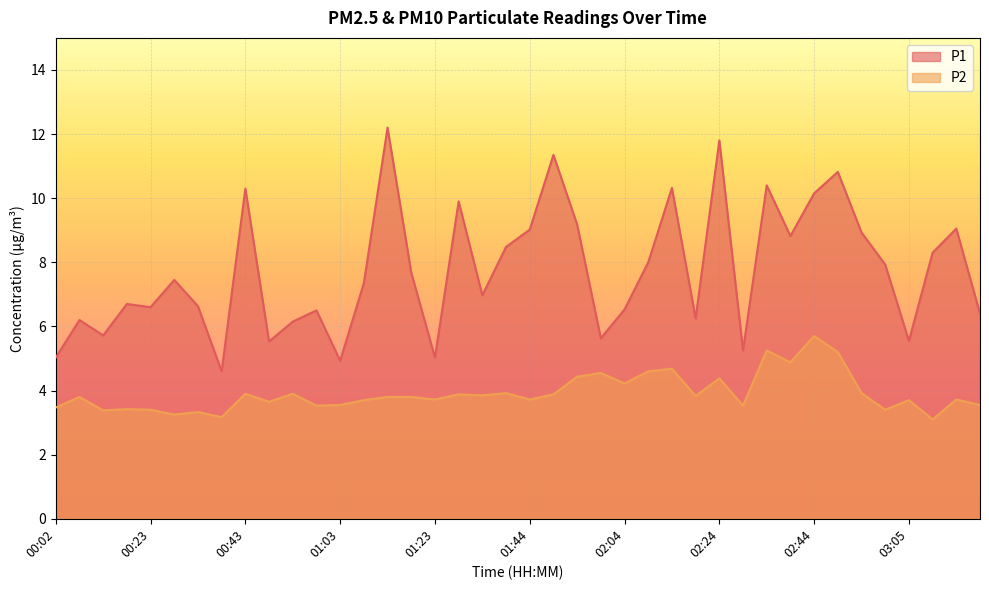

At which category does the chart reach its peak across all series?

01:13